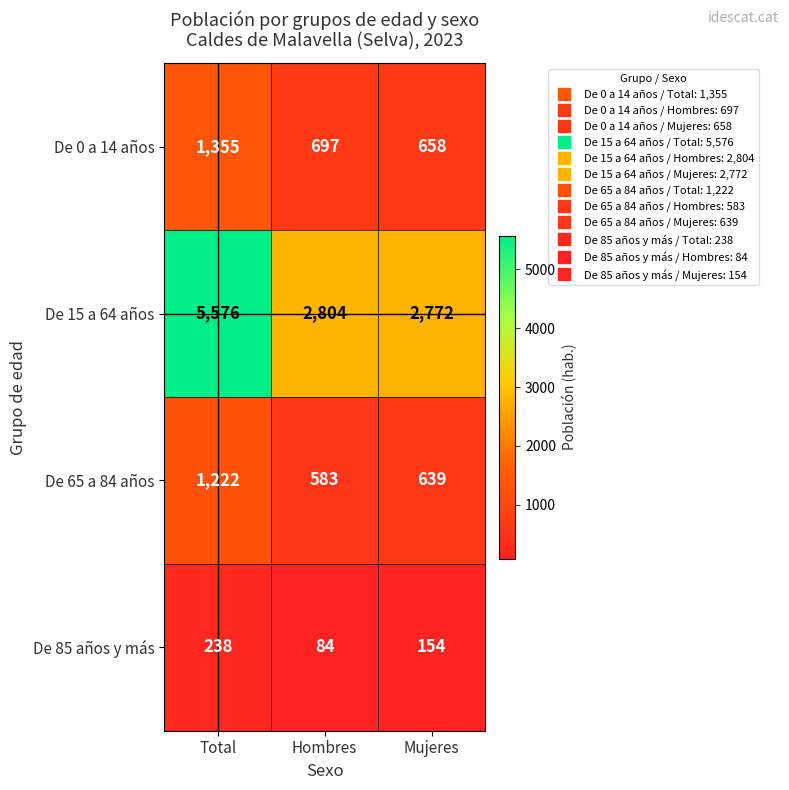

Between Hombres and Mujeres, which series saw the biggest shift?

De 85 años y más